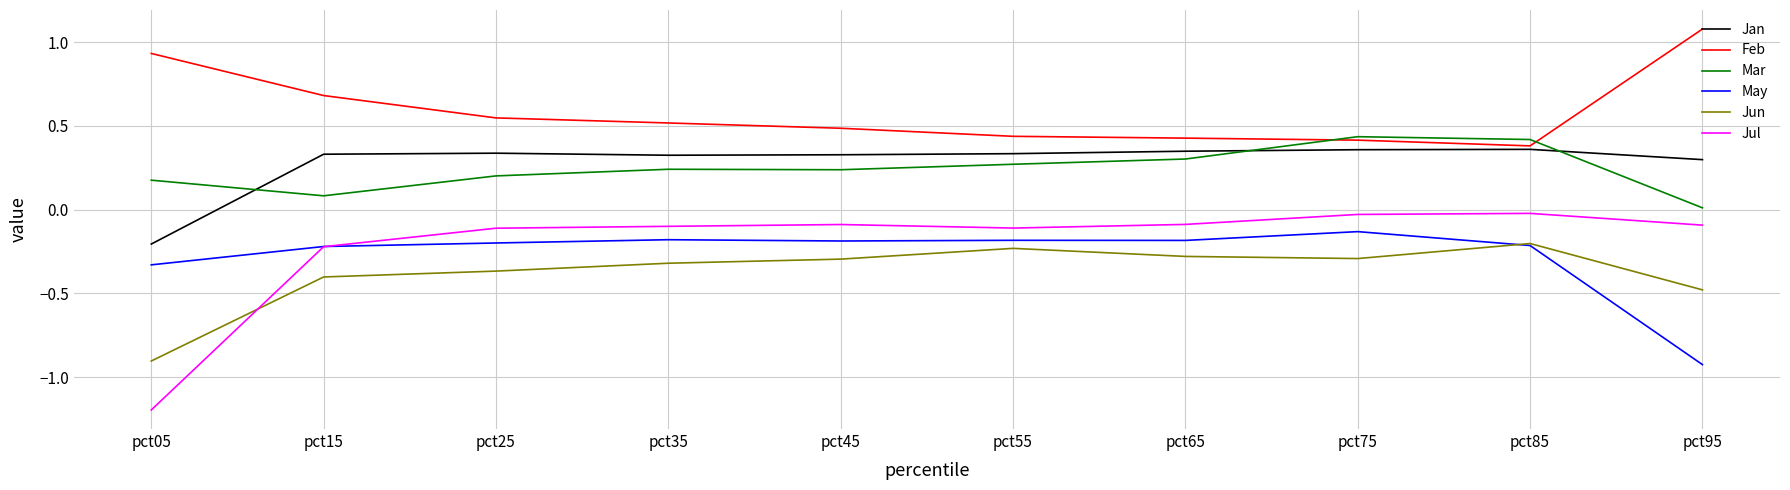

Is the value of Jun at pct45 greater than the value of Jul at pct35?

No